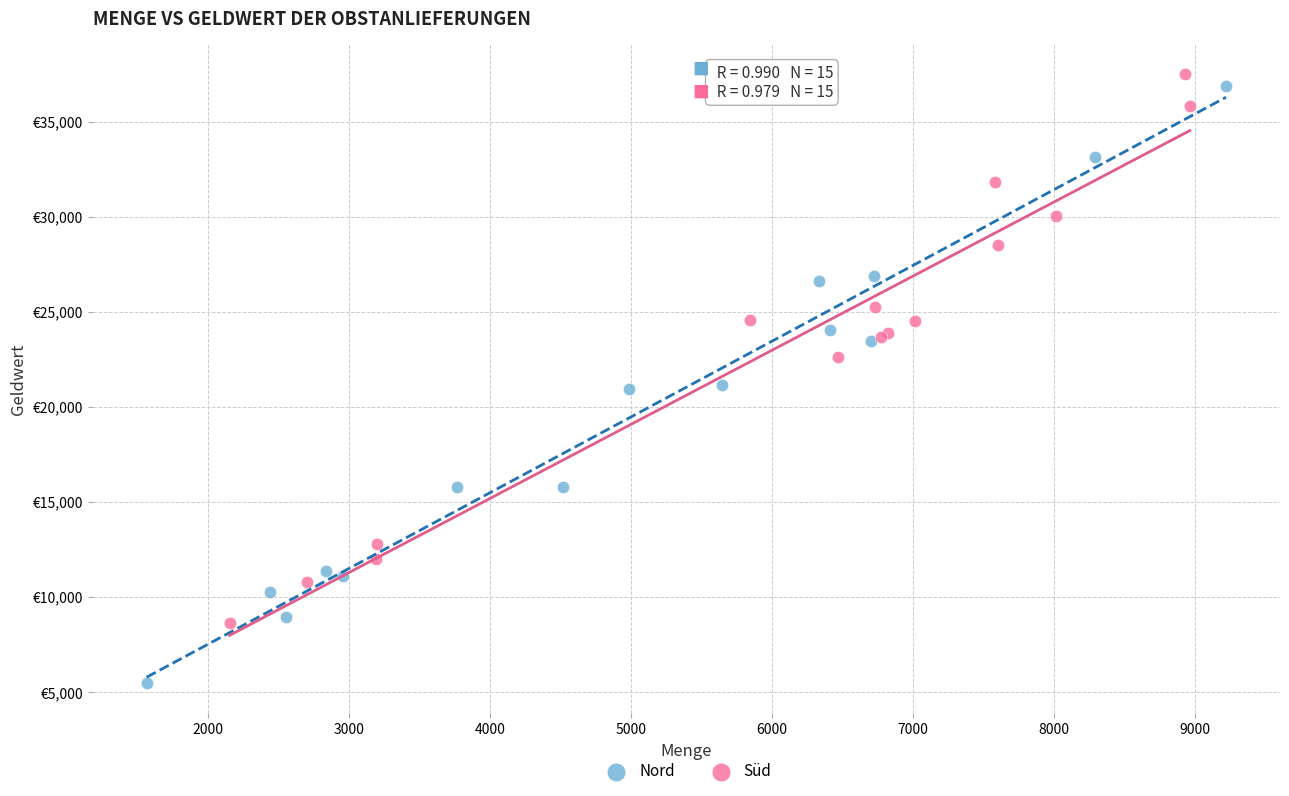

What are all the series names shown in the legend?

Nord, Süd